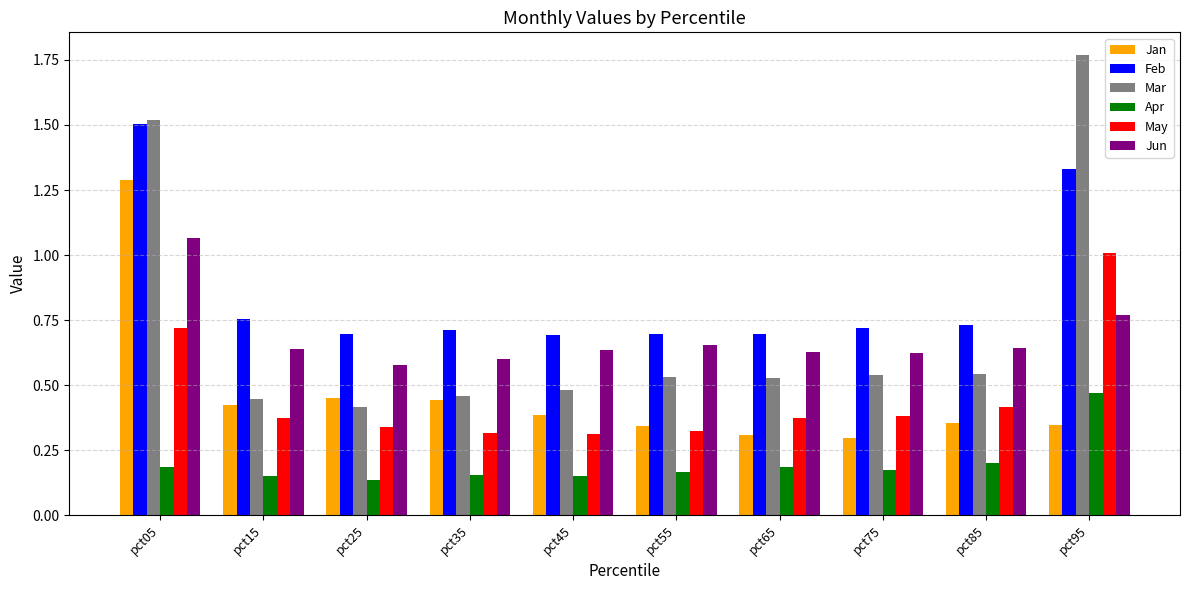

Which series has the widest spread of values?

Mar